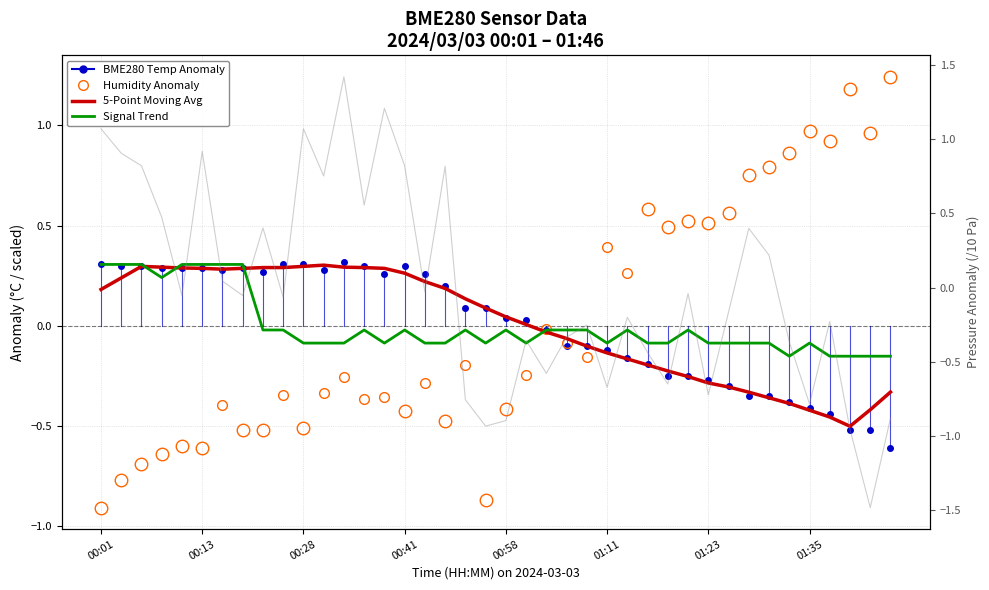

In Signal, how many points are lower than both neighbors (excluding endpoints)?

6